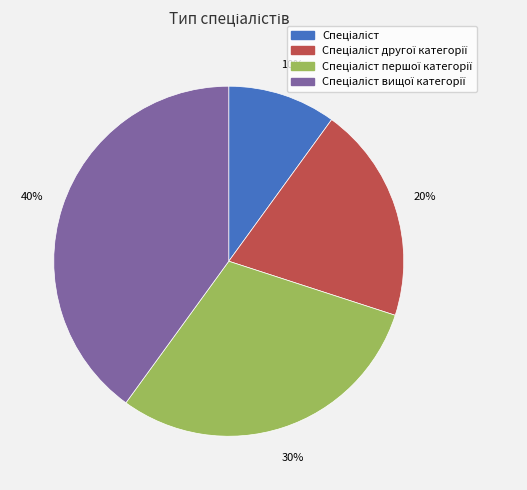

Is there a majority slice in this chart?

No